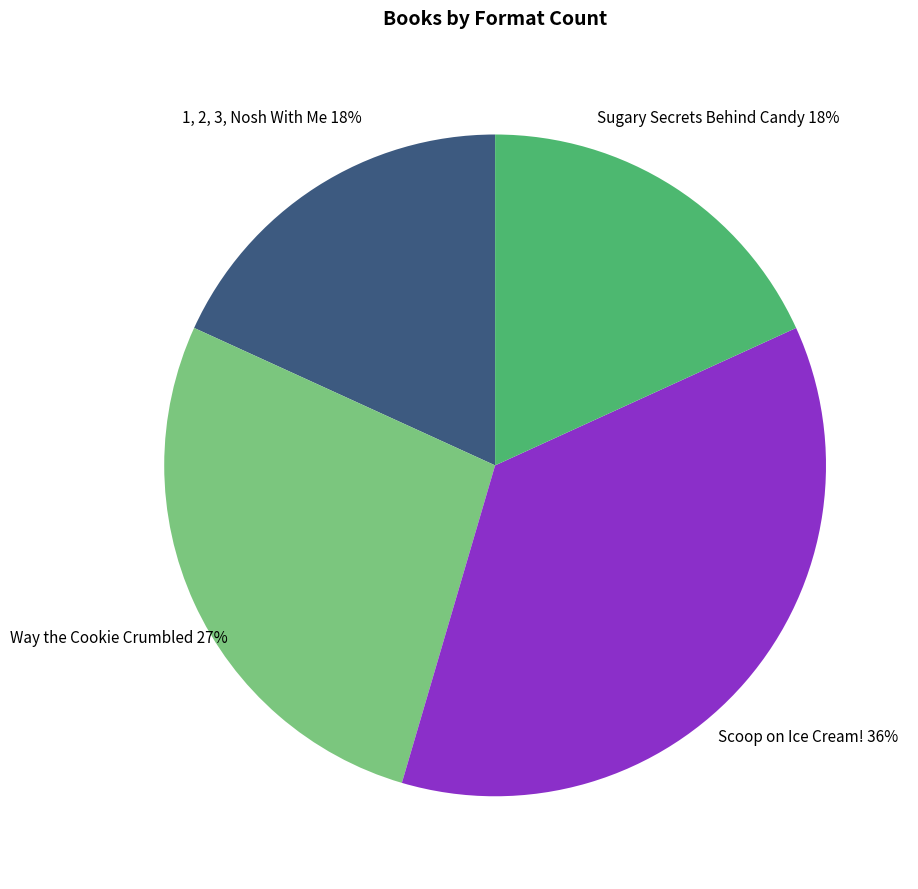

Is the sum of Scoop on Ice Cream! and 1, 2, 3, Nosh With Me greater than half?

Yes